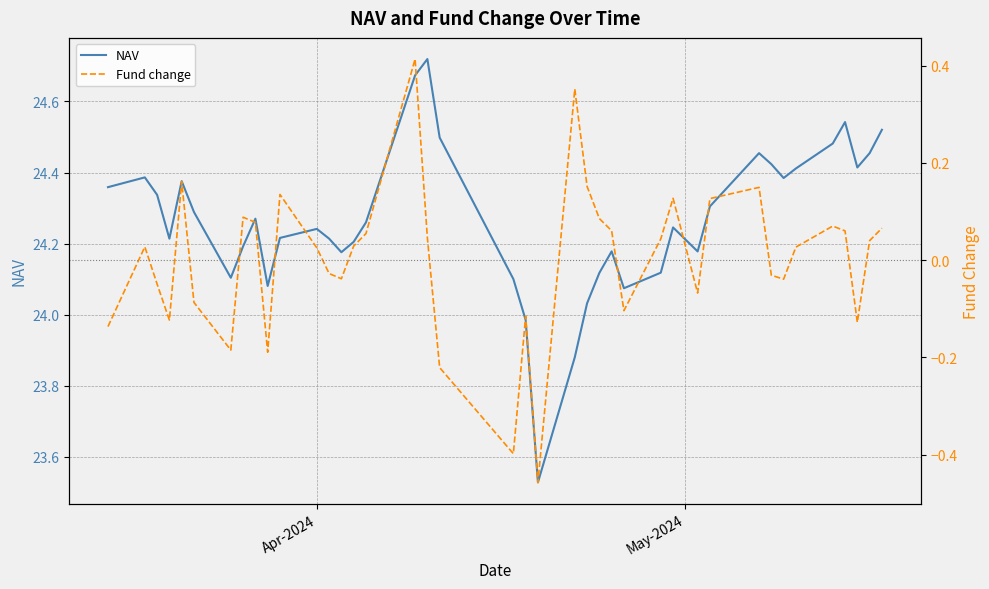

In Fund change, how many points are lower than both neighbors (excluding endpoints)?

10